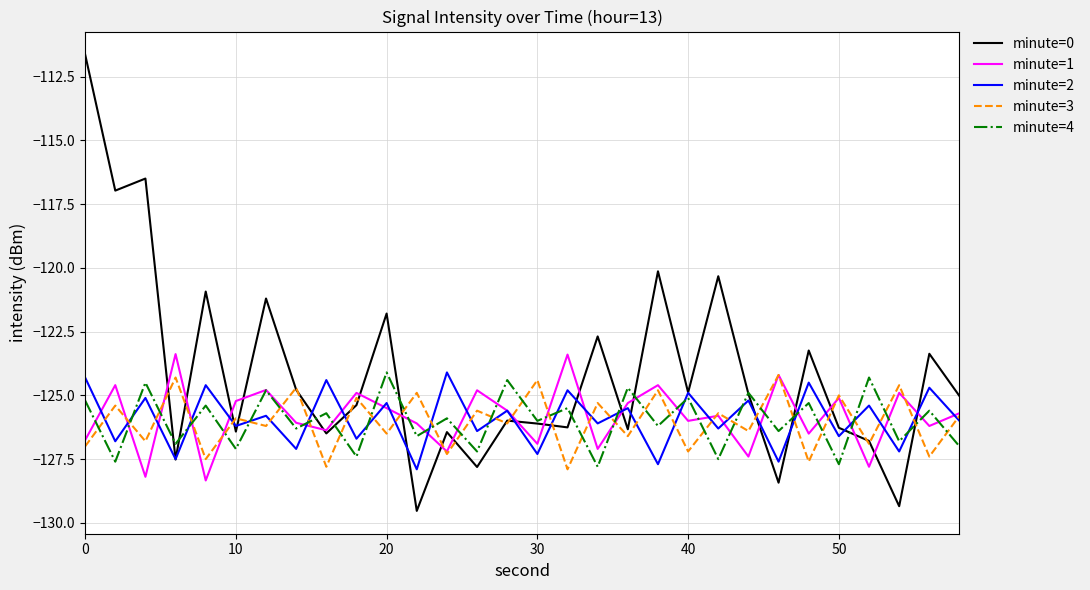

How many categories are shown in the chart?

30